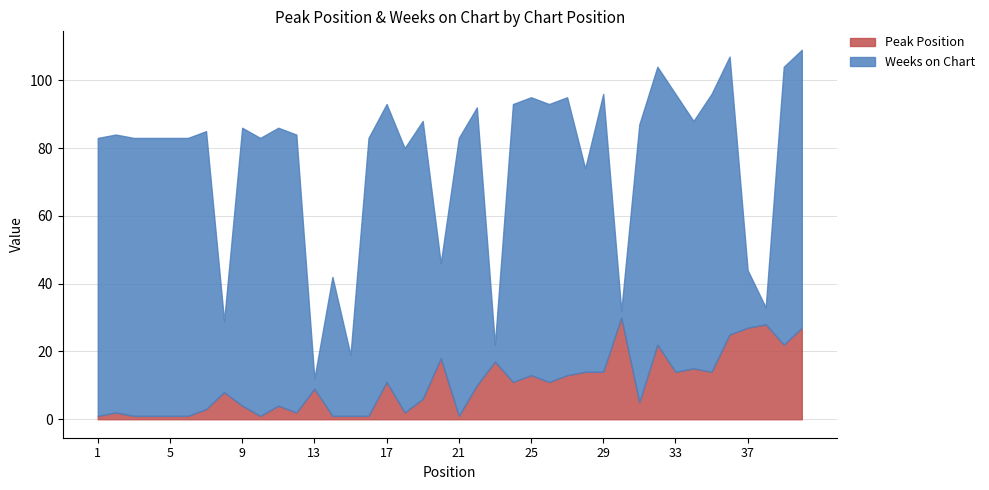

Which series ends up on top after the final intersection of Peak Position and Weeks on Chart?

Weeks on Chart